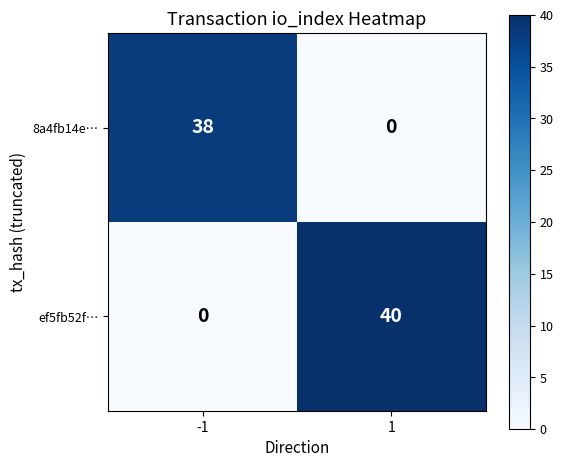

What is the difference between the maximum and minimum values in the 8a4fb14e… series?

38